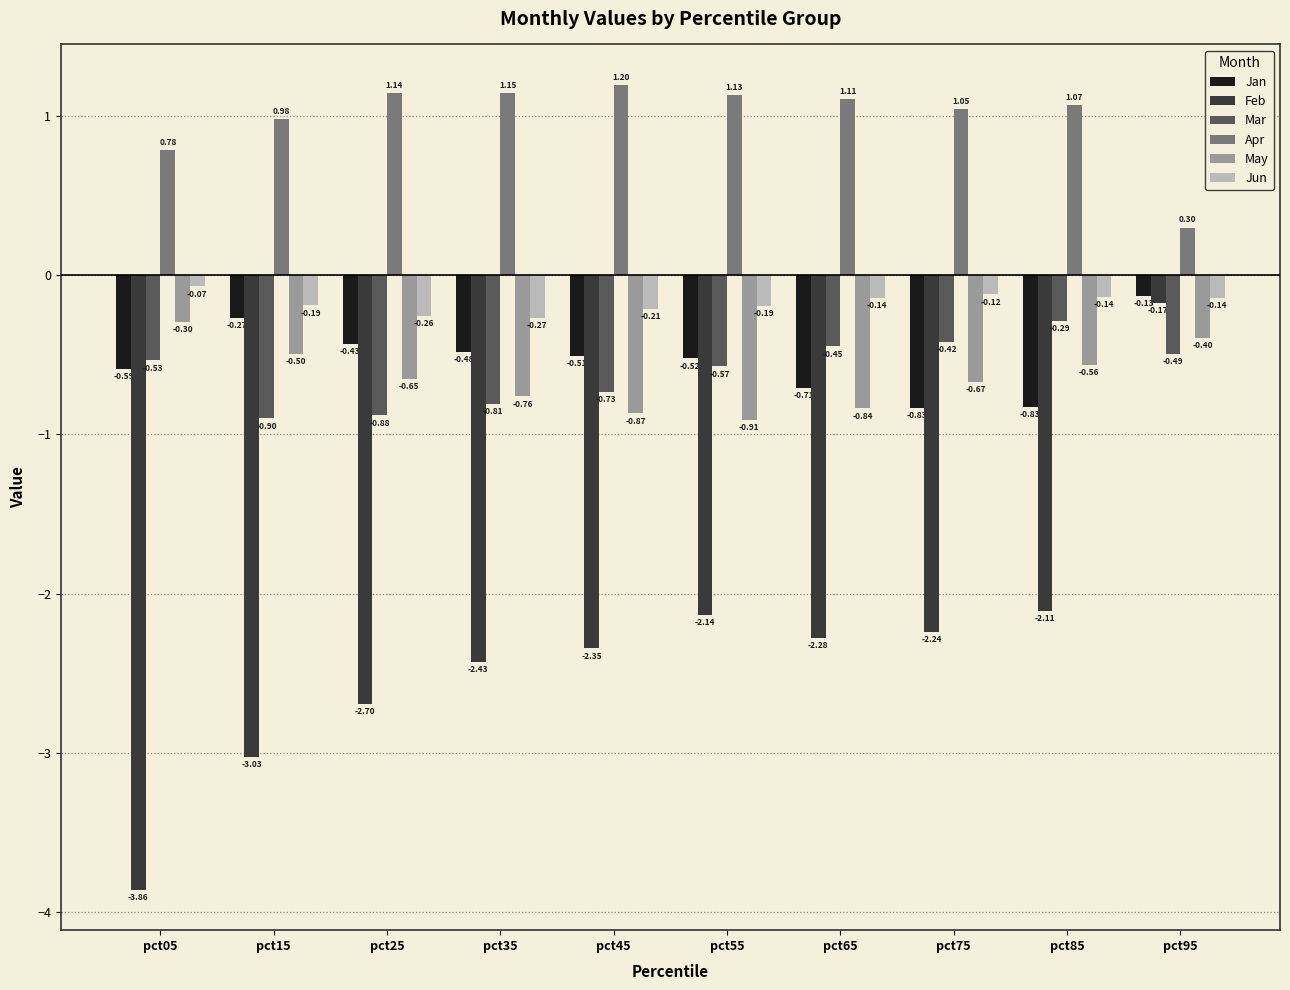

What is the difference between the Jan values at pct75 and pct35?

0.4